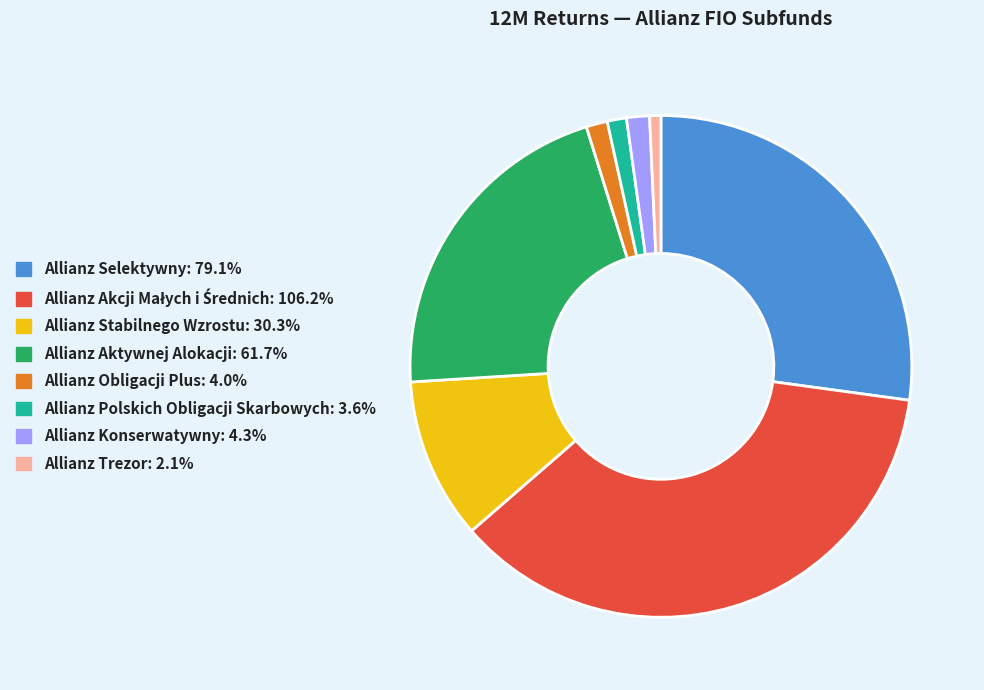

Is it true that Allianz Konserwatywny is 1% of the pie?

True